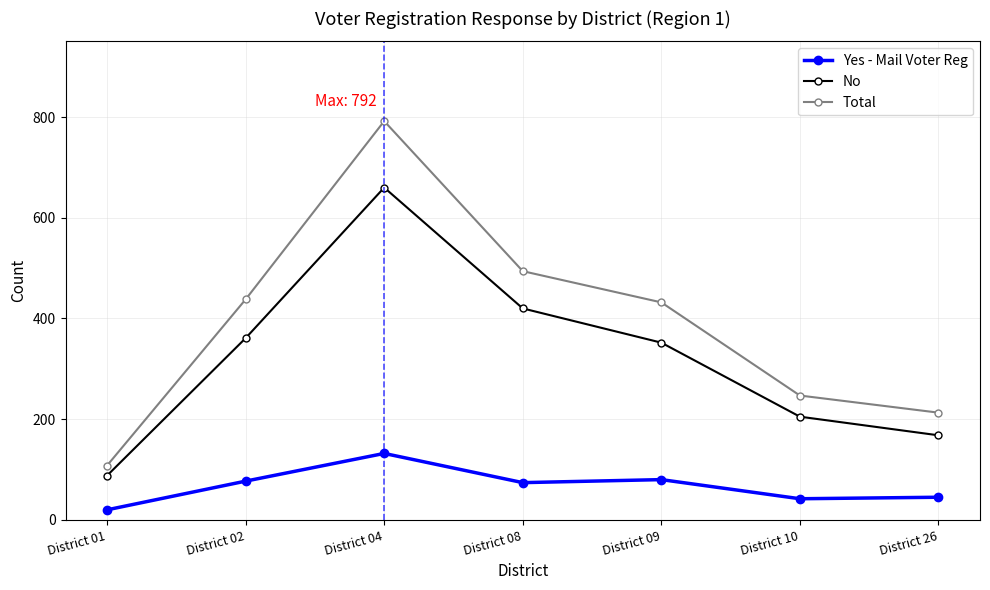

How many lines are shown in the chart?

3